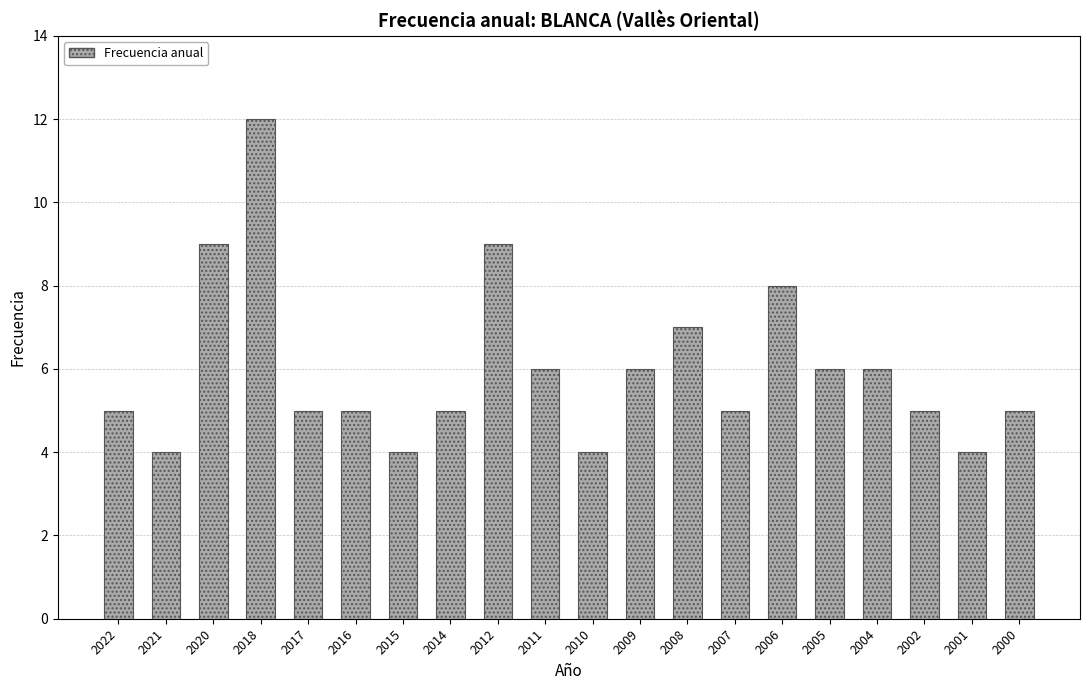

What is the difference between the maximum and minimum values?

8